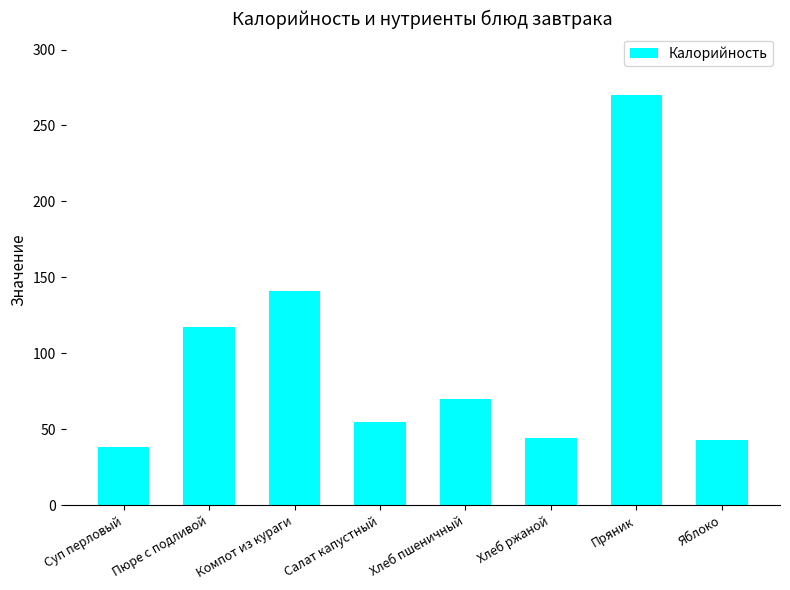

Which label corresponds to the smallest value in the chart?

Суп перловый